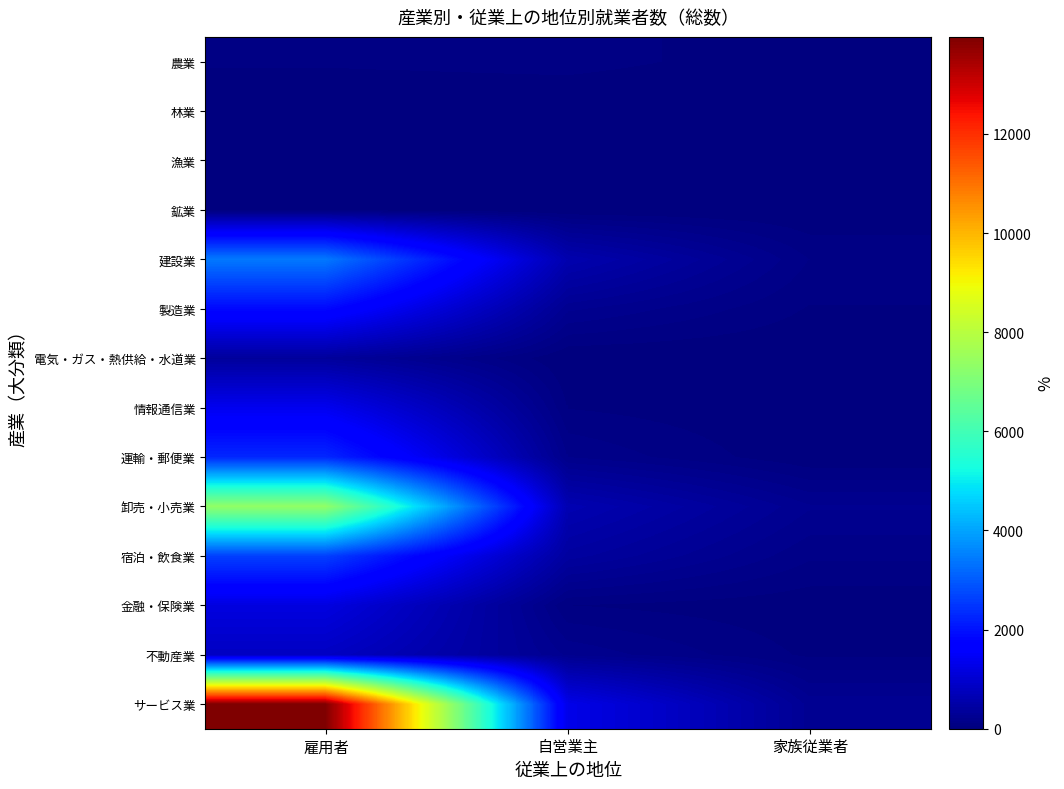

At how many categories does at least one series exceed 6818?

1